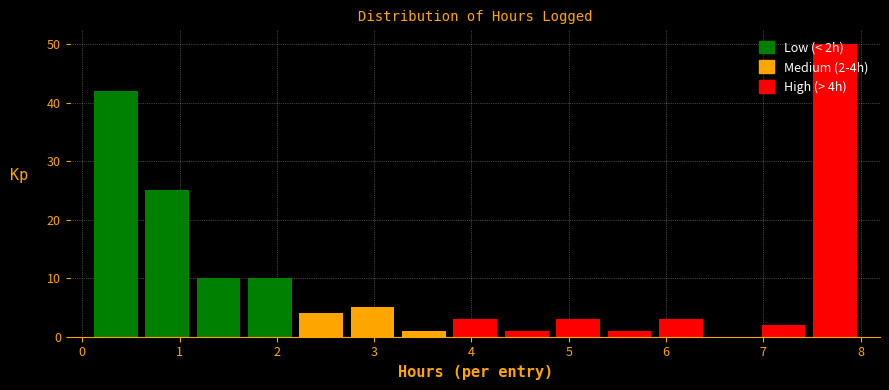

Over which range of the x-axis is the bar tallest?

7.5 to 8.0